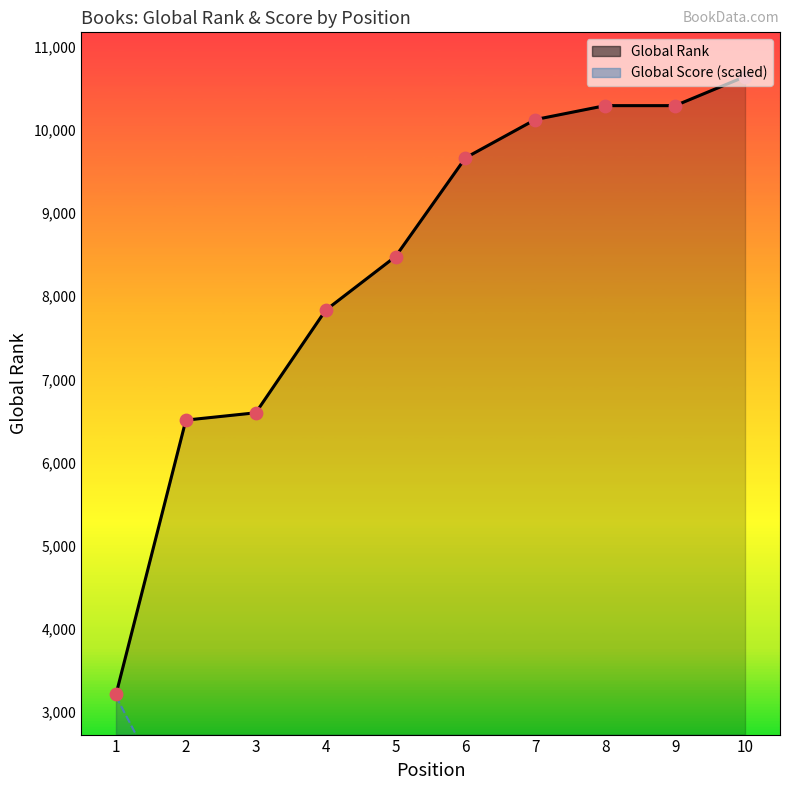

At how many categories does at least one series exceed 8918?

5